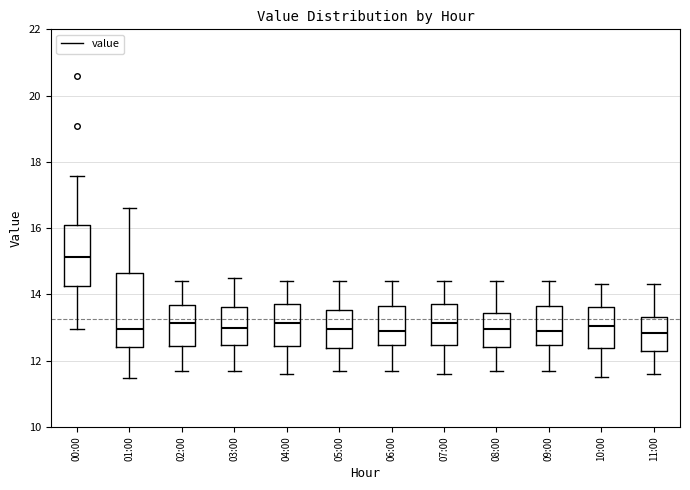

Reading left to right, transcribe this box plot: for each box, give where its median line is, the range the box spans, and where its two whiskers end, as read against the y-axis. The values are not printed on the chart, so give them approximately, as read against the axis.

00:00: median 15.2, box 14.2 to 16.0, whiskers 13.0 to 17.6
01:00: median 13.0, box 12.4 to 14.6, whiskers 11.4 to 16.6
02:00: median 13.2, box 12.4 to 13.6, whiskers 11.8 to 14.4
03:00: median 13.0, box 12.4 to 13.6, whiskers 11.8 to 14.6
04:00: median 13.2, box 12.4 to 13.8, whiskers 11.6 to 14.4
05:00: median 13.0, box 12.4 to 13.6, whiskers 11.8 to 14.4
06:00: median 13.0, box 12.4 to 13.6, whiskers 11.8 to 14.4
07:00: median 13.2, box 12.4 to 13.8, whiskers 11.6 to 14.4
08:00: median 13.0, box 12.4 to 13.4, whiskers 11.8 to 14.4
09:00: median 13.0, box 12.4 to 13.6, whiskers 11.8 to 14.4
10:00: median 13.0, box 12.4 to 13.6, whiskers 11.6 to 14.4
11:00: median 12.8, box 12.4 to 13.4, whiskers 11.6 to 14.4